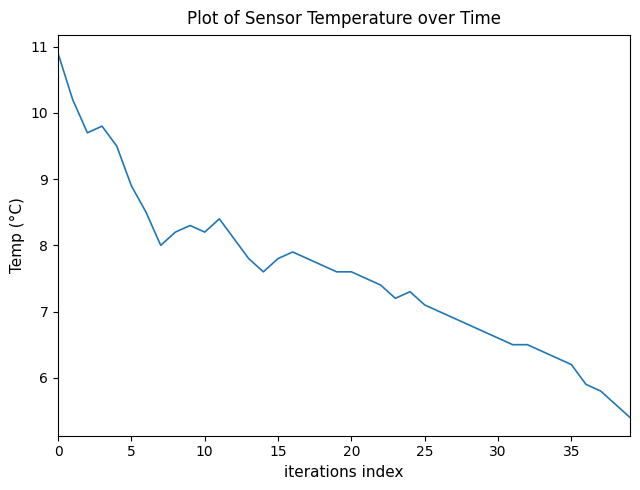

What is the difference between the maximum and second lowest values?

5.3